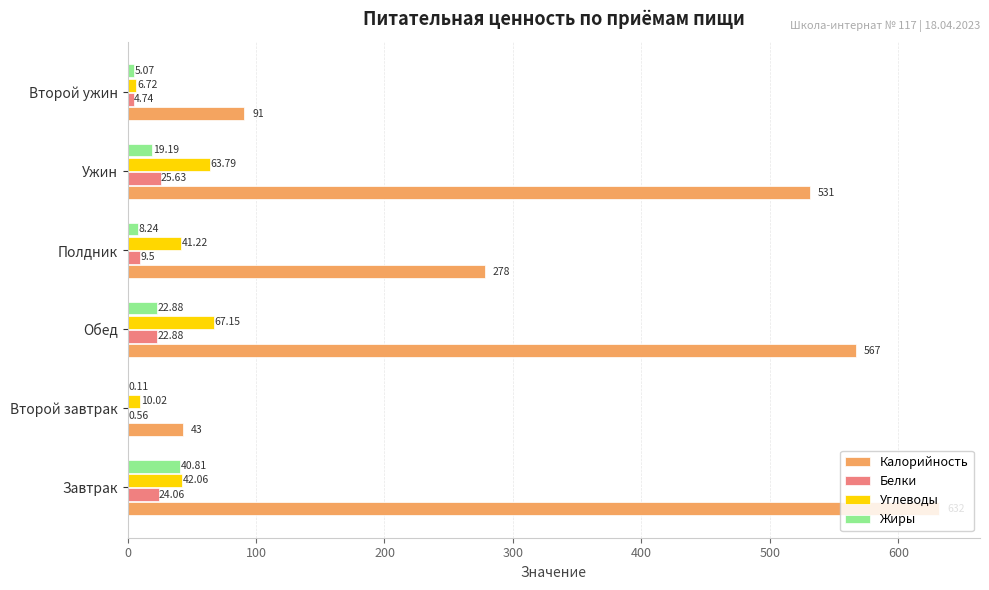

What is the sum of all Калорийность values?

2142.0